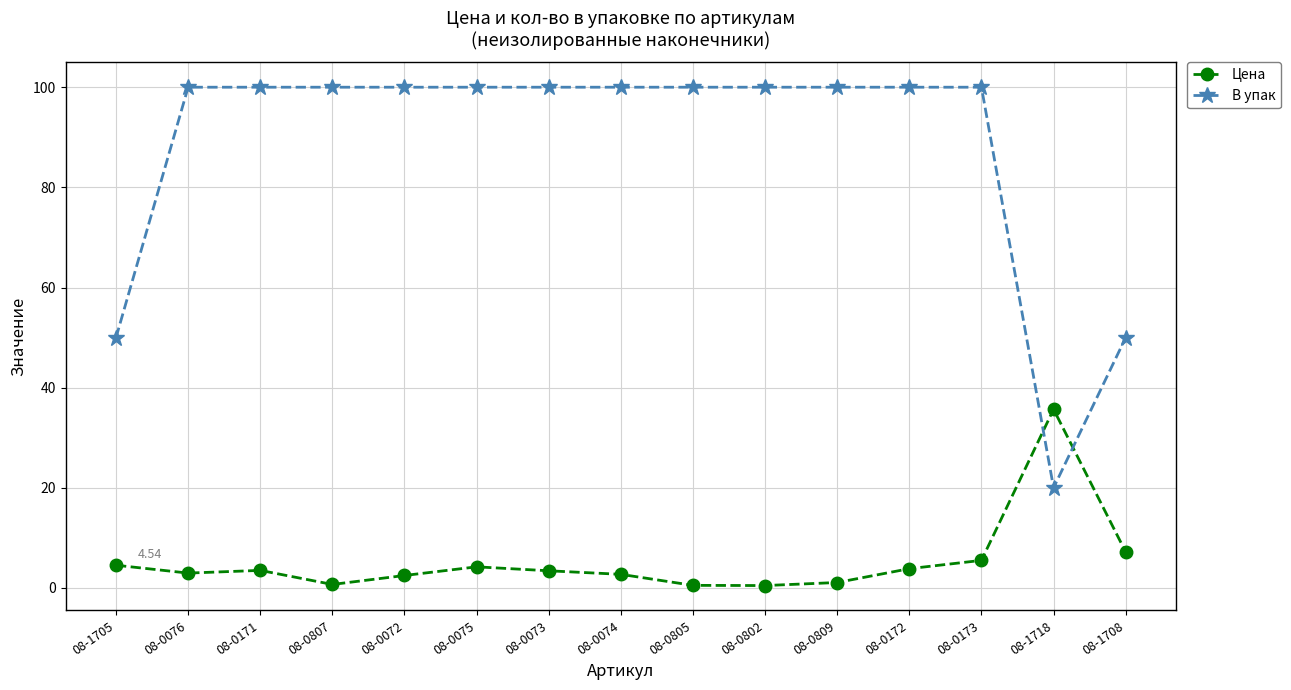

What is the difference between the Цена values at 08-0076 and 08-1705?

1.6